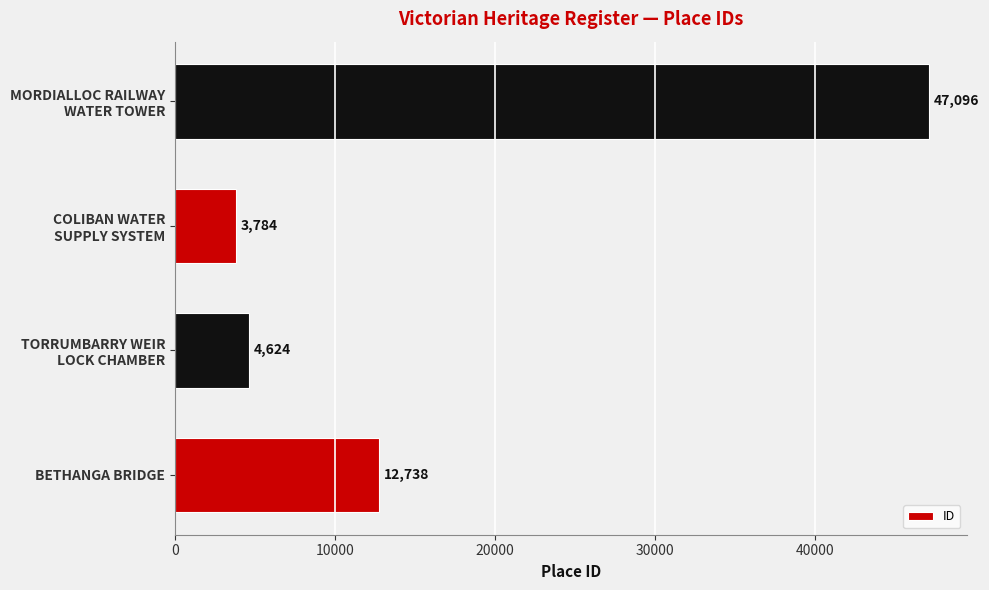

What is the smallest value displayed?

3784